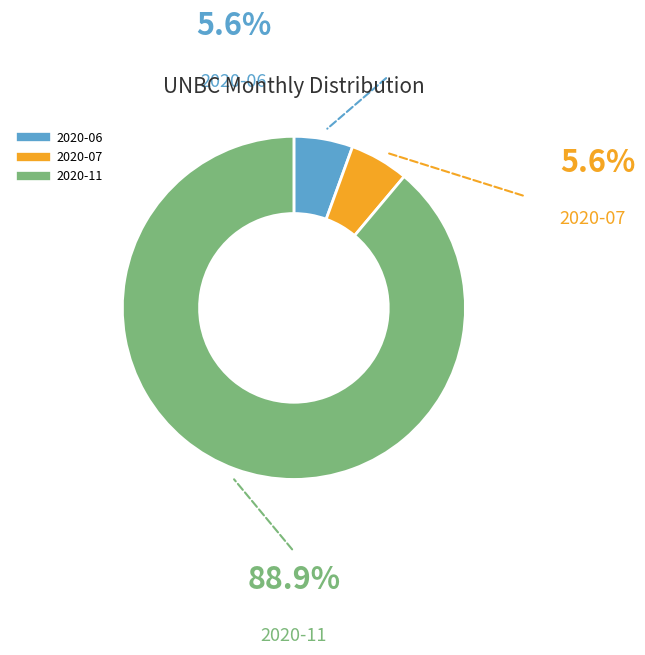

Does any single category account for the majority?

Yes